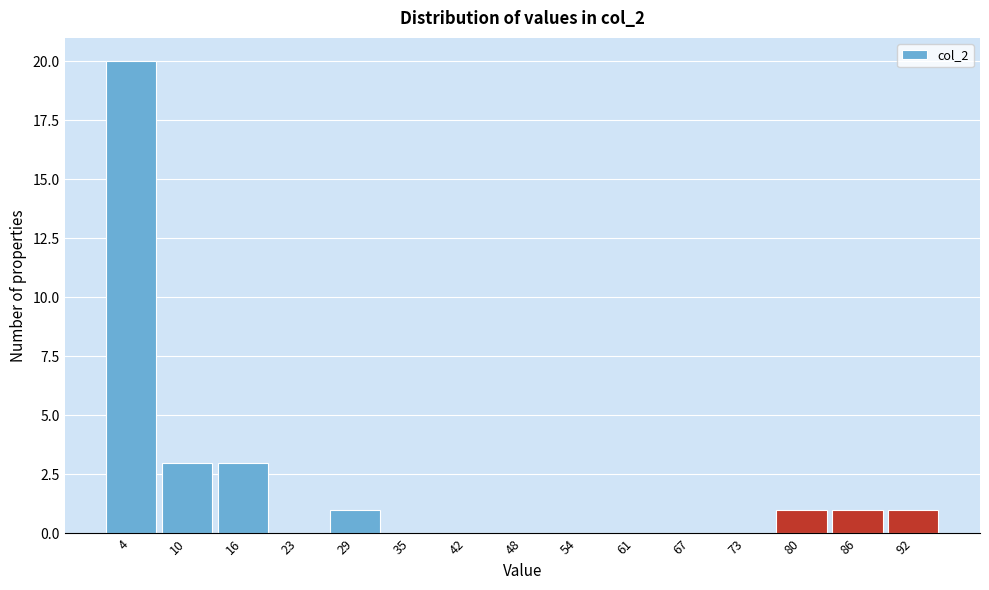

Reading left to right, list every bar in this chart as the range it spans on the x-axis followed by its height. Neither the bar edges nor the heights are printed on the chart, so give them approximately, as read against the axes.

1 to 7: 20
7 to 14: 3
14 to 20: 3
20 to 26: 0
26 to 33: 1
33 to 39: 0
39 to 45: 0
45 to 52: 0
52 to 58: 0
58 to 64: 0
64 to 71: 0
71 to 77: 0
77 to 83: 1
83 to 90: 1
90 to 96: 1